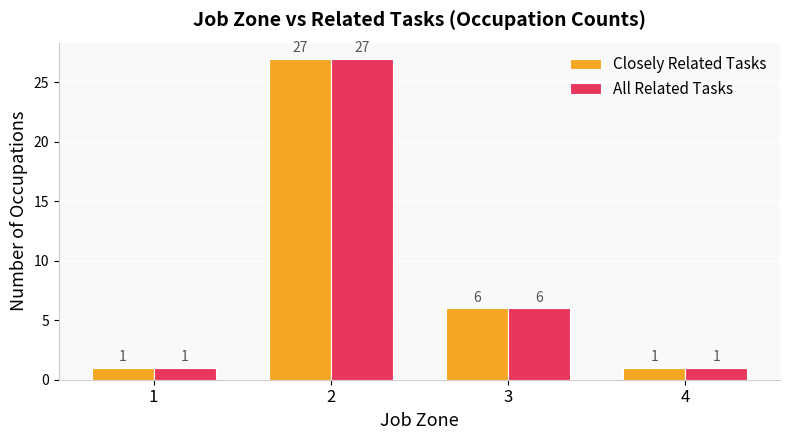

The Closely Related Tasks series shows 6 at 3. True or false?

True